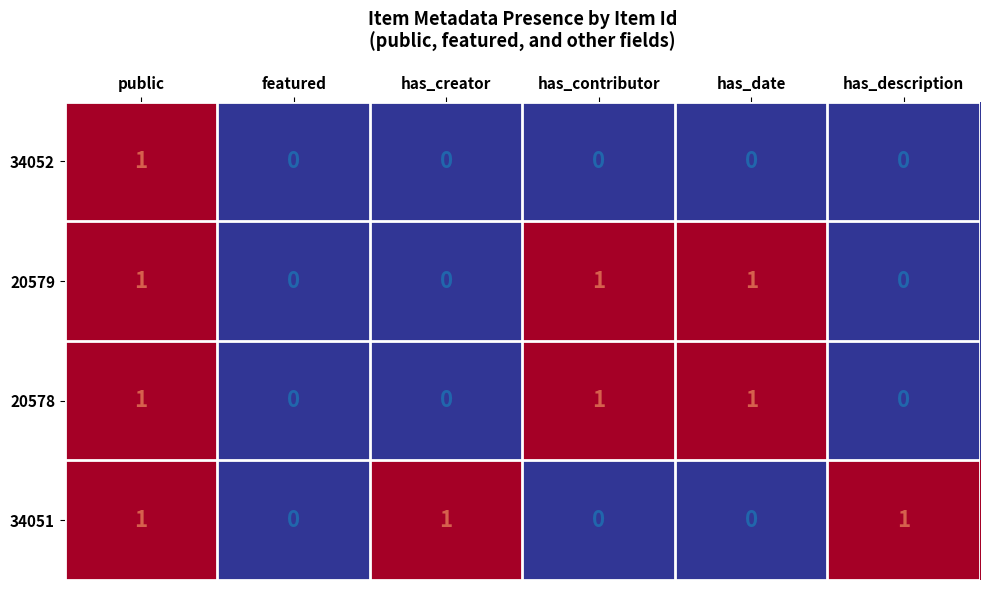

Is the value of 34051 at featured greater than the value of 20578 at has_date?

No